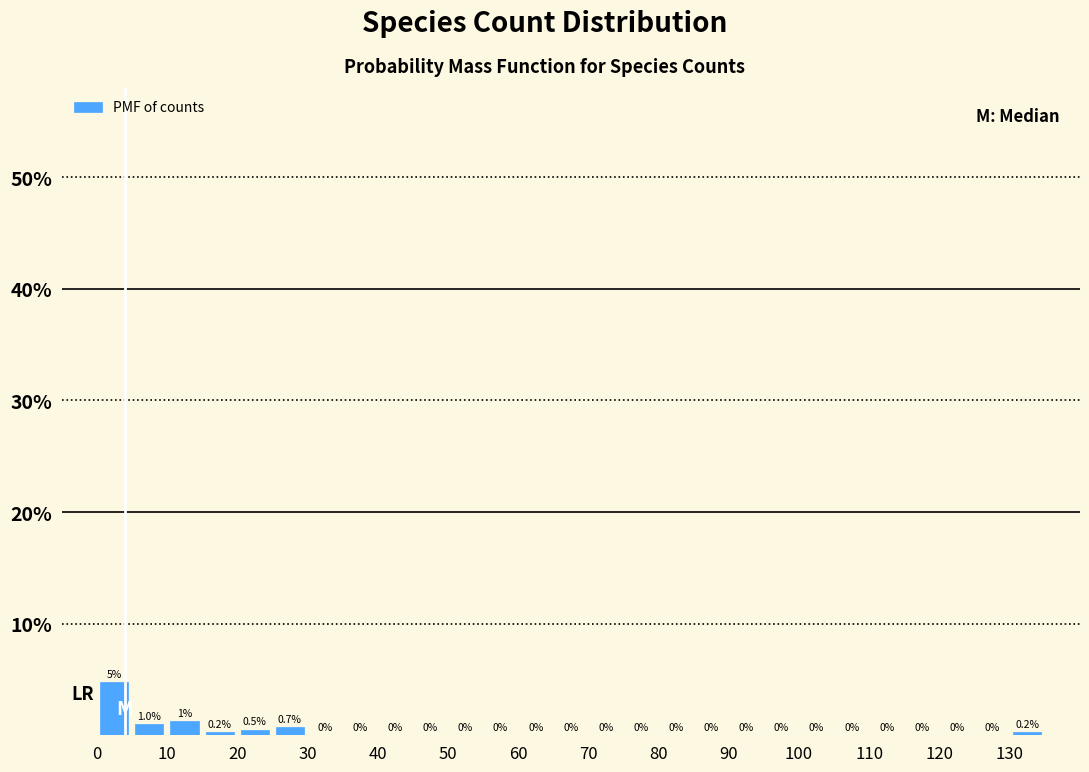

Which range on the x-axis has the tallest bar?

0 to 5